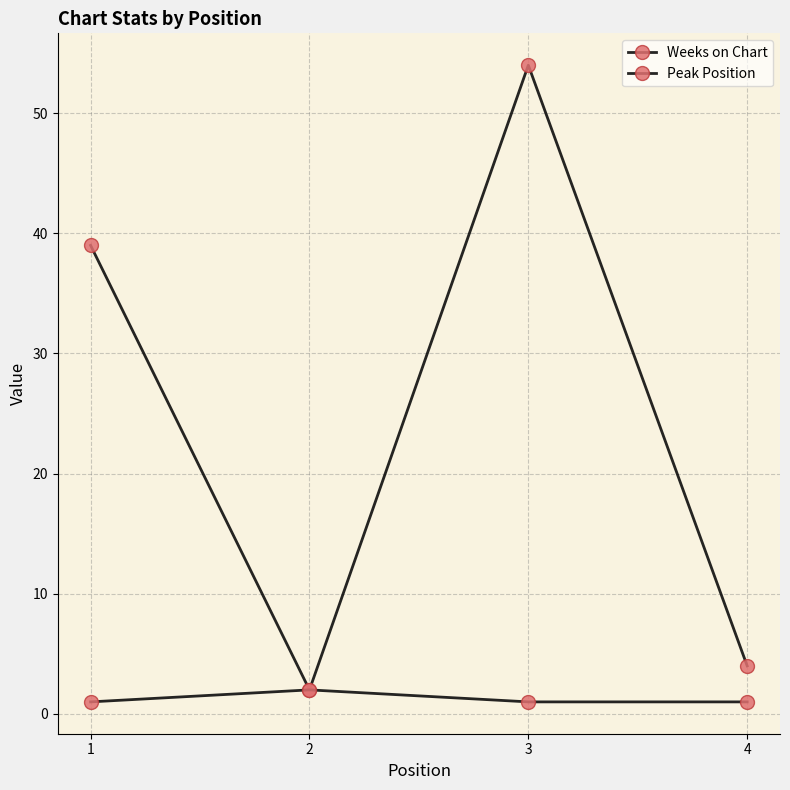

Read the Peak Position value at 3.

1